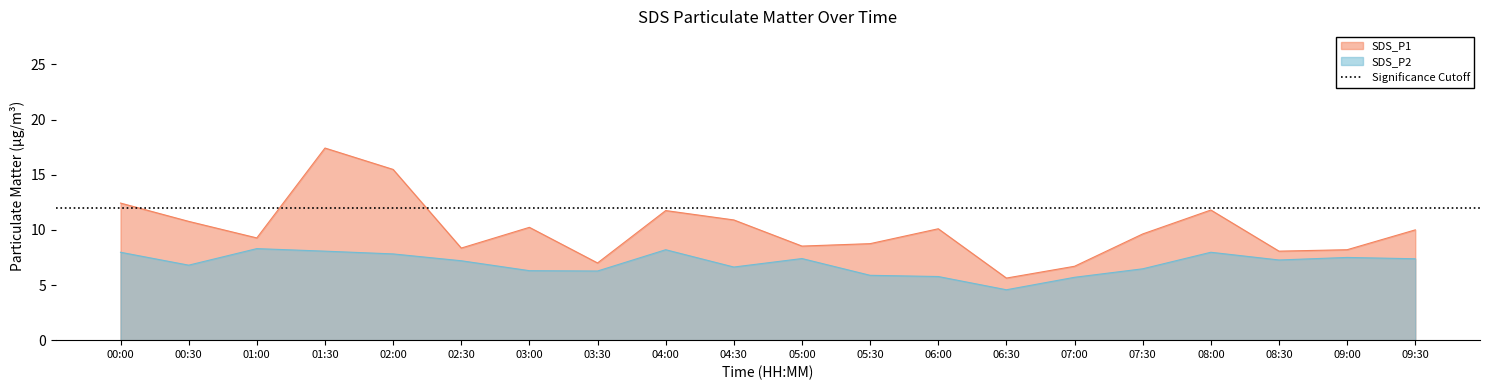

What is the total value across all series at 00:30?

17.6